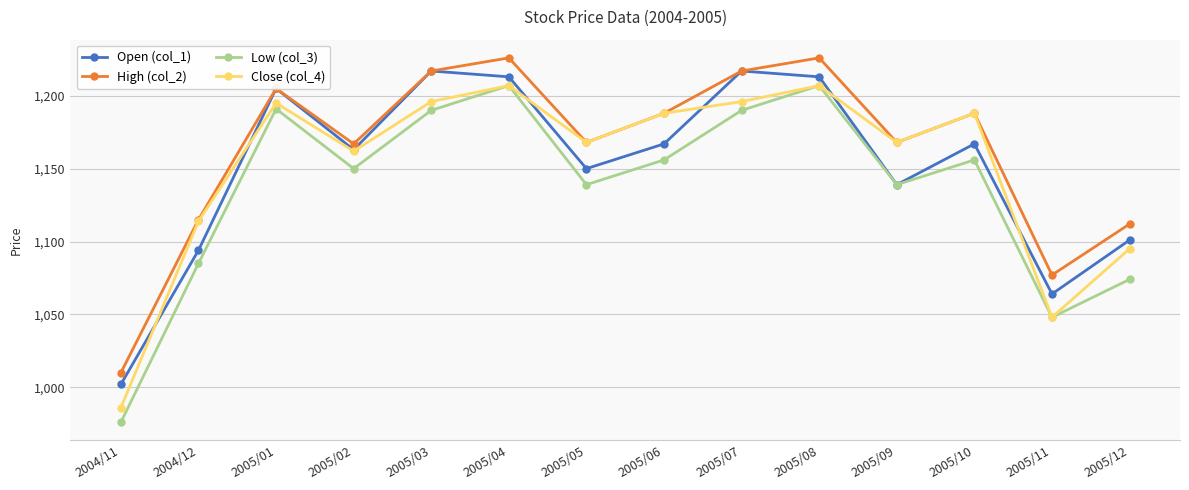

Which series has the largest range (max minus min)?

Low (col_3)